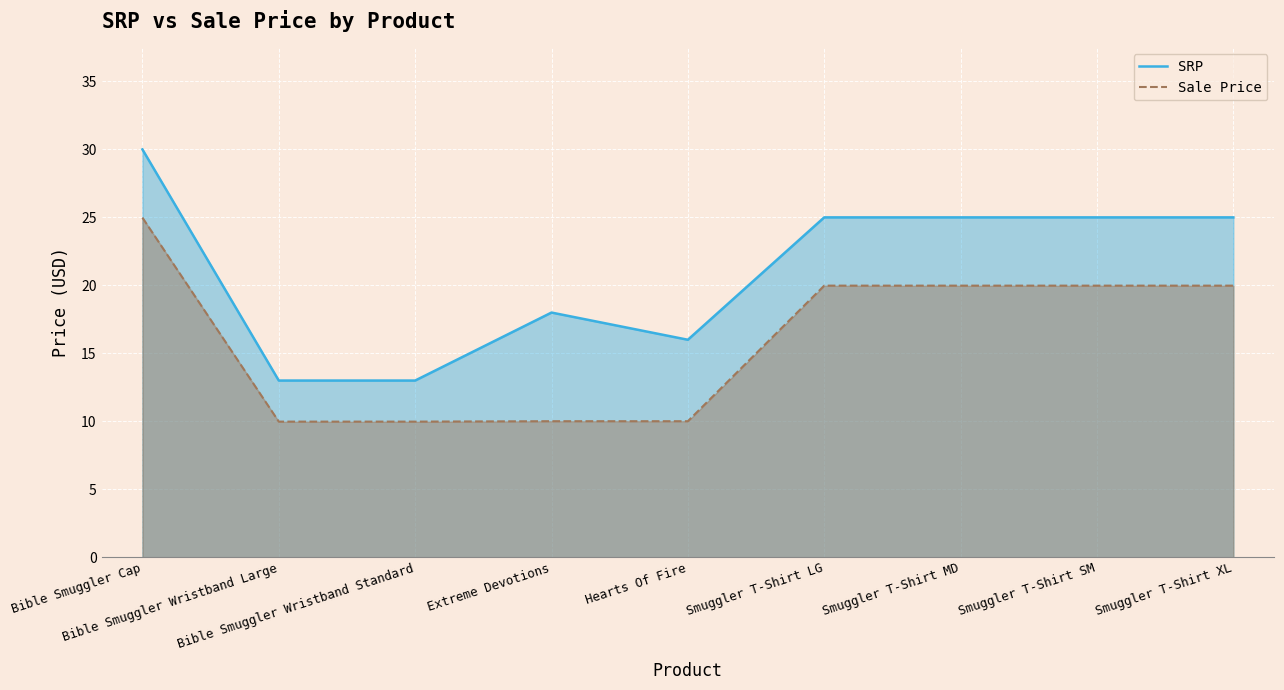

At which category does the chart reach its peak across all series?

Bible Smuggler Cap